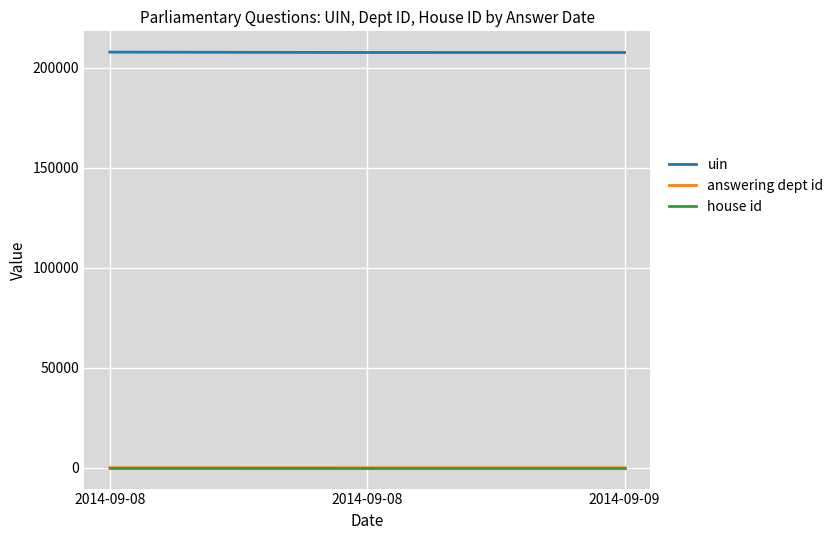

Is the value of answering dept id at 2014-09-09 greater than the value of uin at 2014-09-09?

No